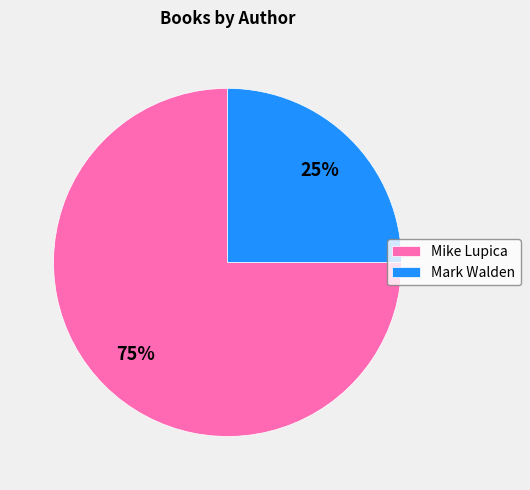

Rank the categories by value from highest to lowest.

Mike Lupica, Mark Walden